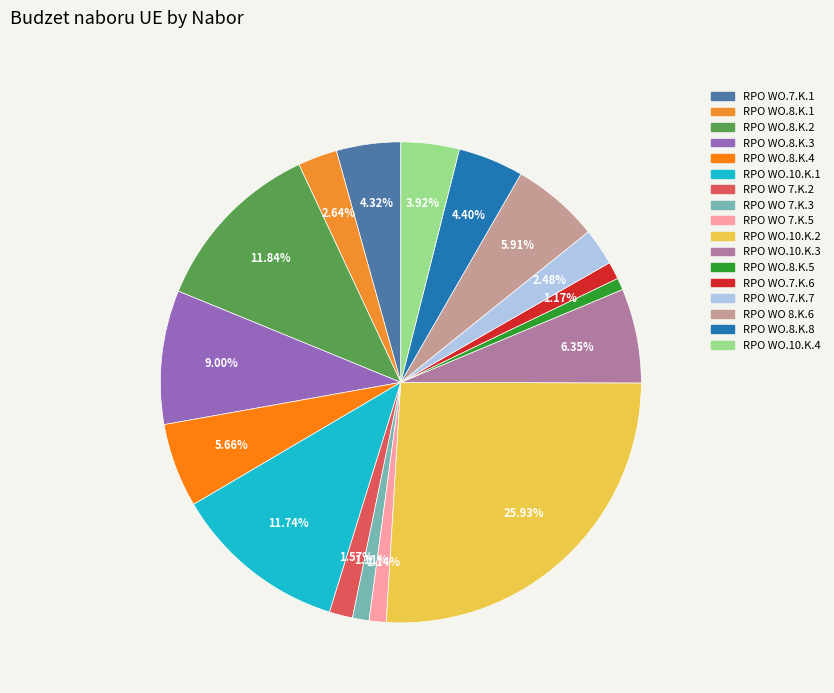

How many slices are in this pie chart?

17